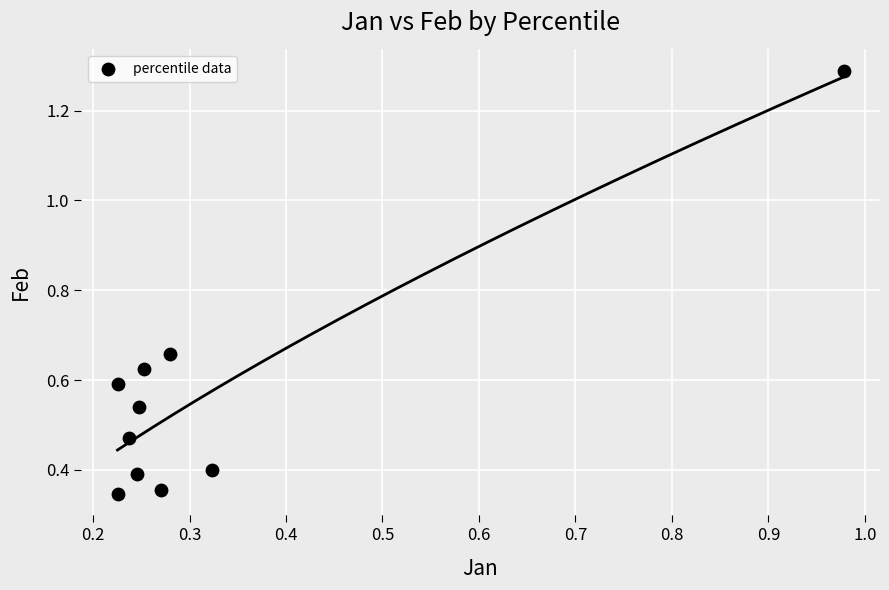

What is the range of Y values (max minus min)?

0.9